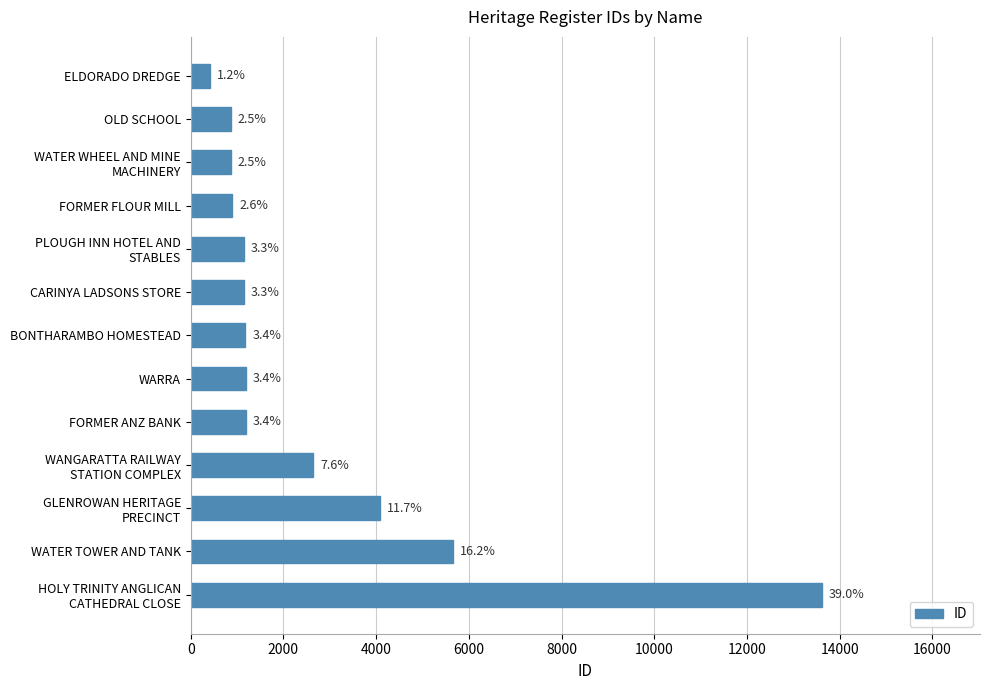

Does the chart contain any negative values?

No